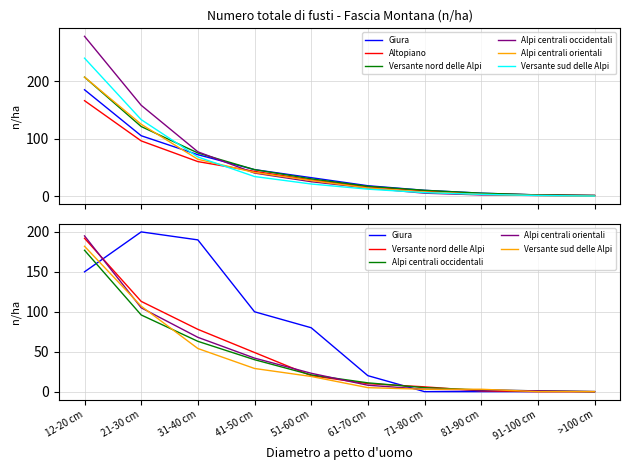

Does the chart have visible grid lines?

Yes